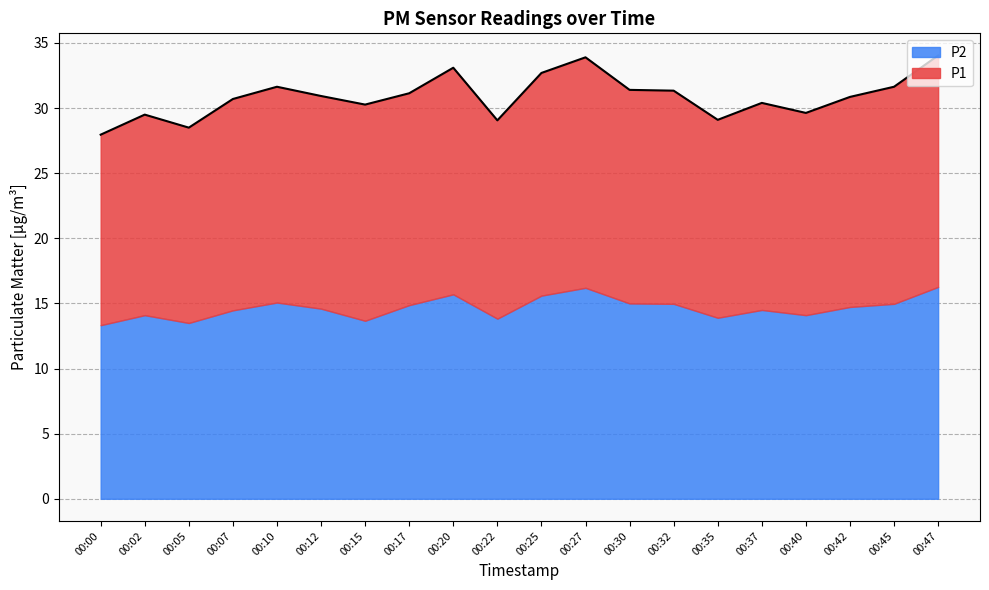

What is the minimum value for P2?

13.3